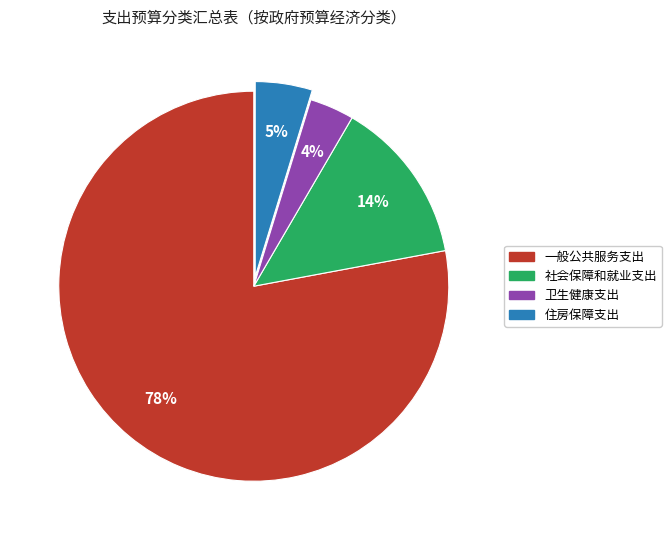

What is the majority slice?

一般公共服务支出